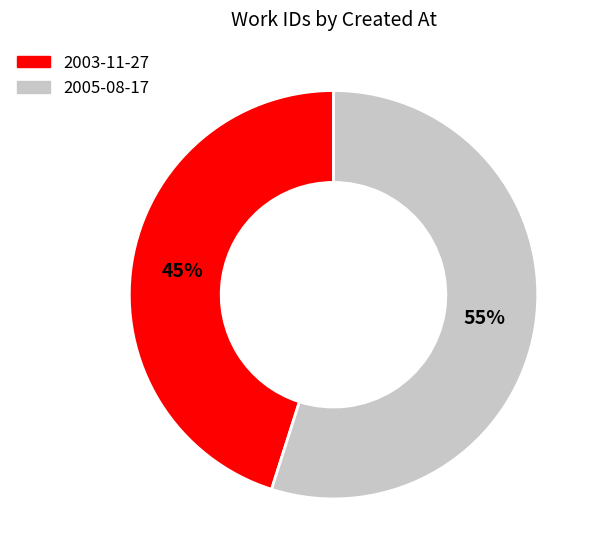

To the nearest percent, what is the combined percentage of 2003-11-27 and 2005-08-17?

100%